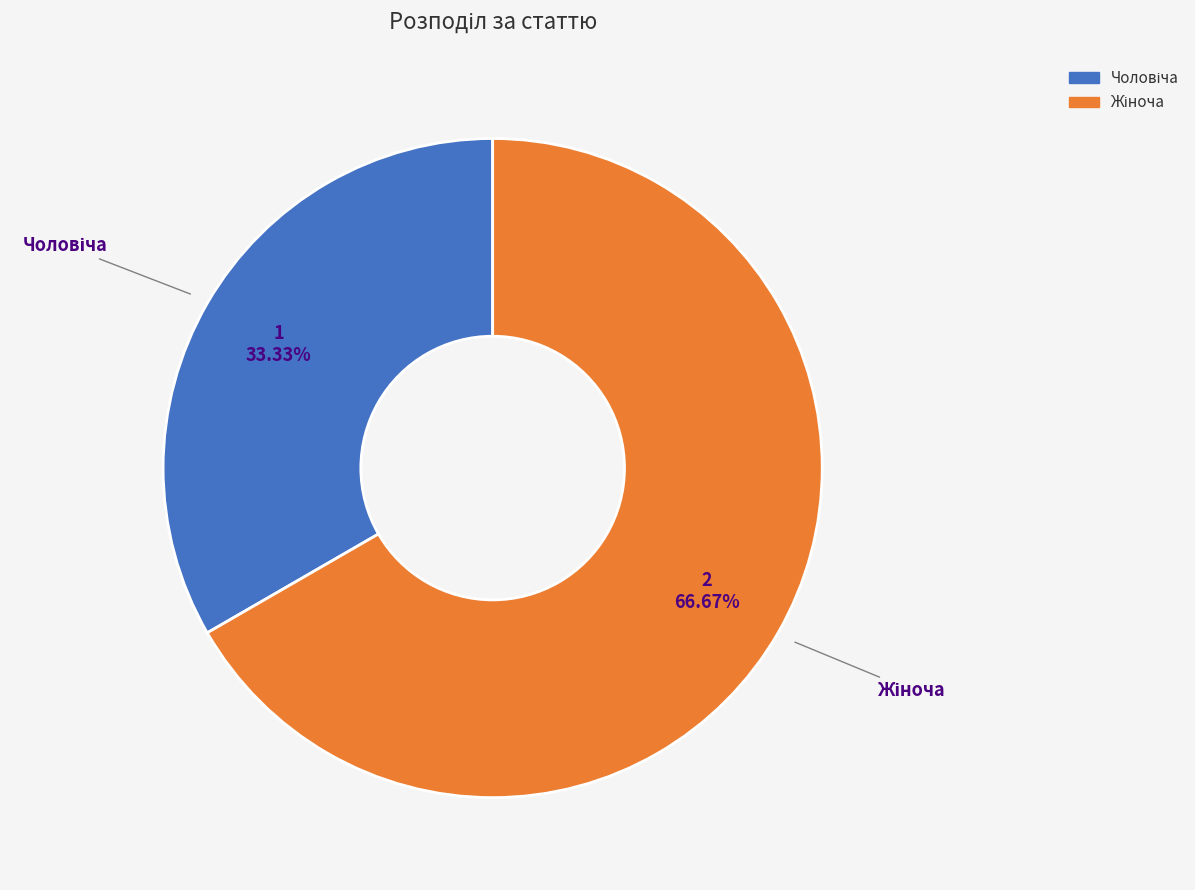

Is there a majority slice in this chart?

Yes